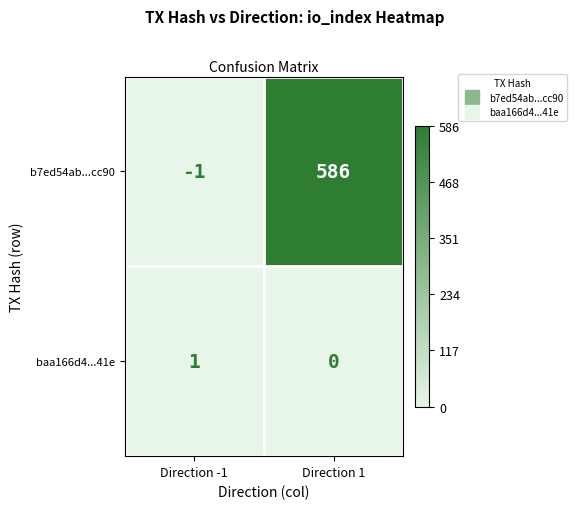

How many categories are shown in the chart?

2